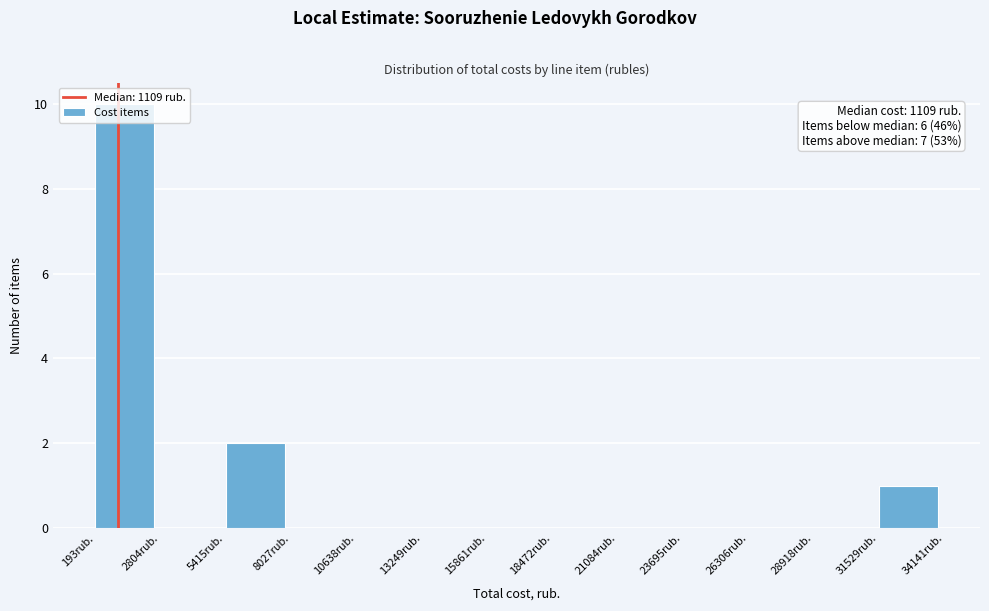

Over which range of the x-axis is the bar tallest?

0 to 3000